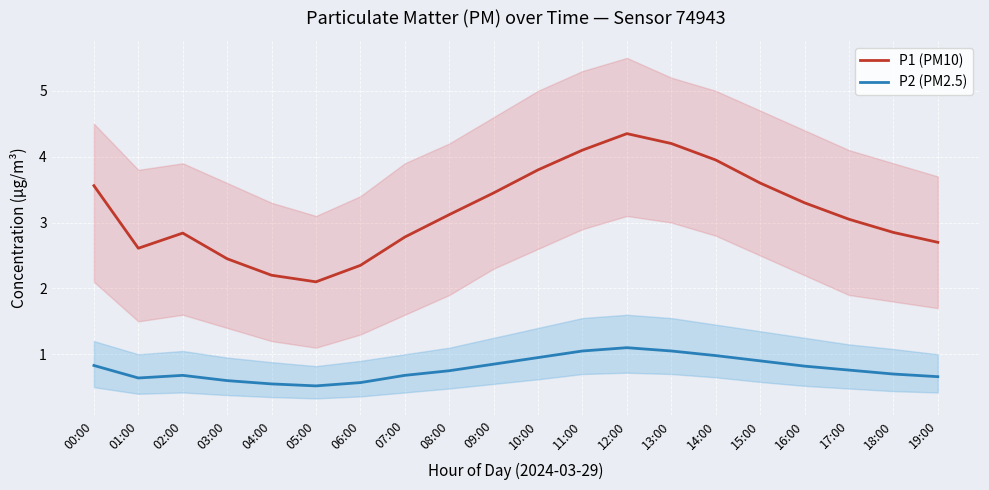

What is the difference between the maximum and minimum values in the P1 (PM10) series?

2.2